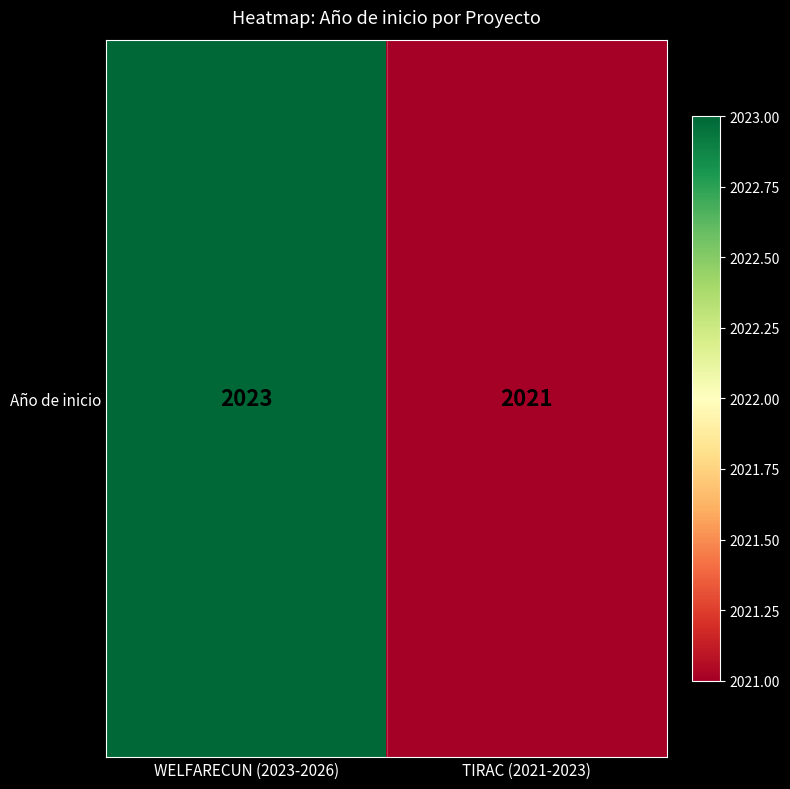

What is the sum of all values?

4044